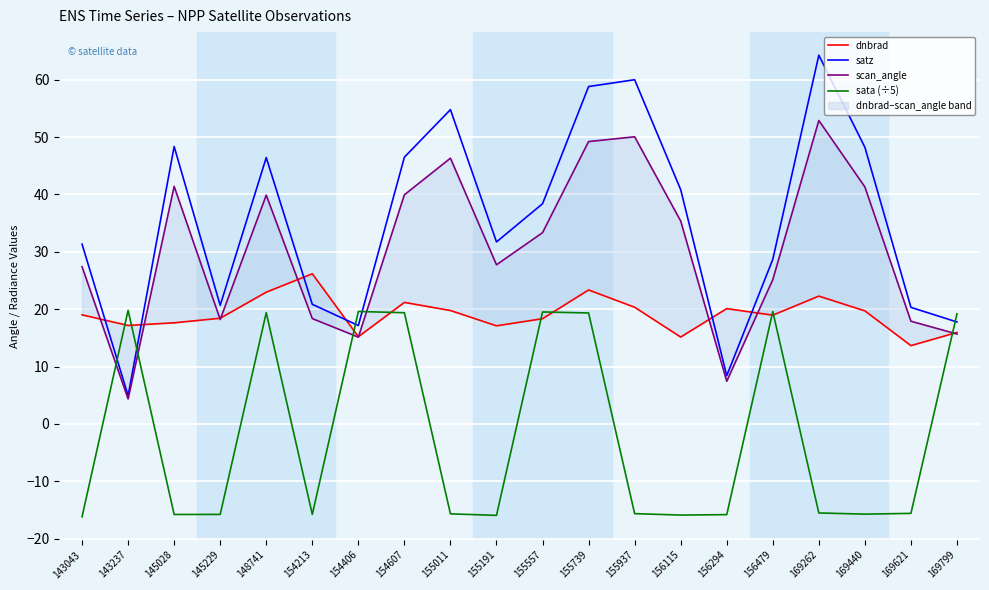

What is the average value of the scan_angle series?

30.3